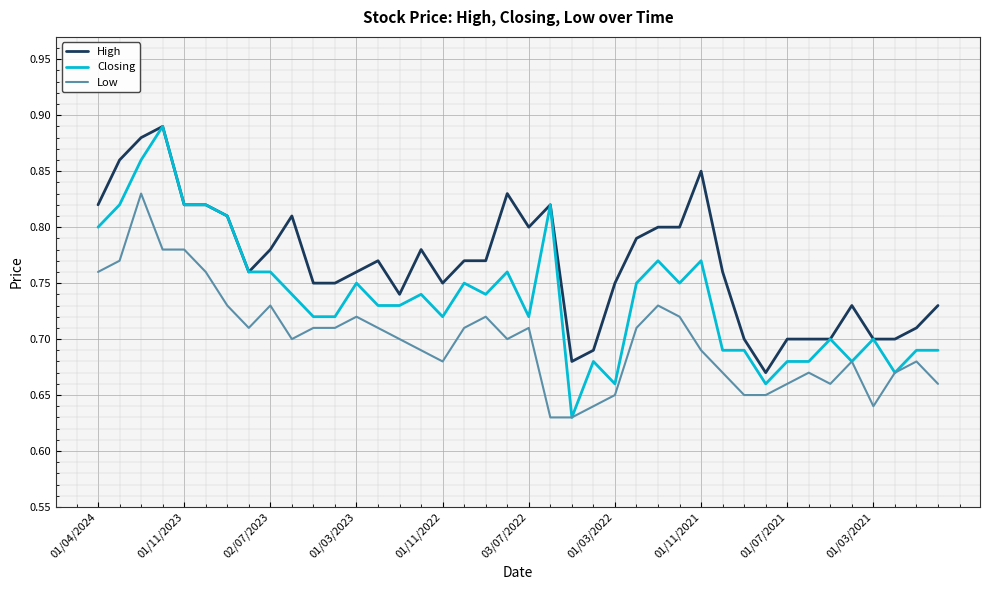

What are all the series names shown in the legend?

High, Closing, Low